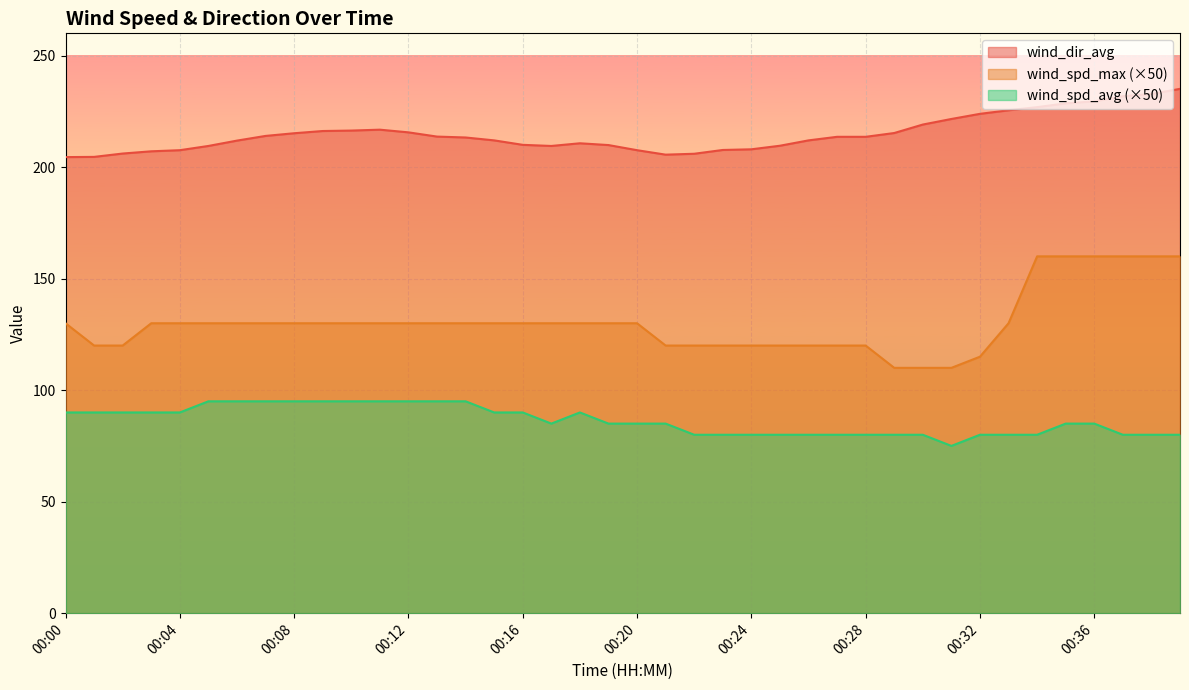

At which label is wind_spd_avg closest to 85?

00:17